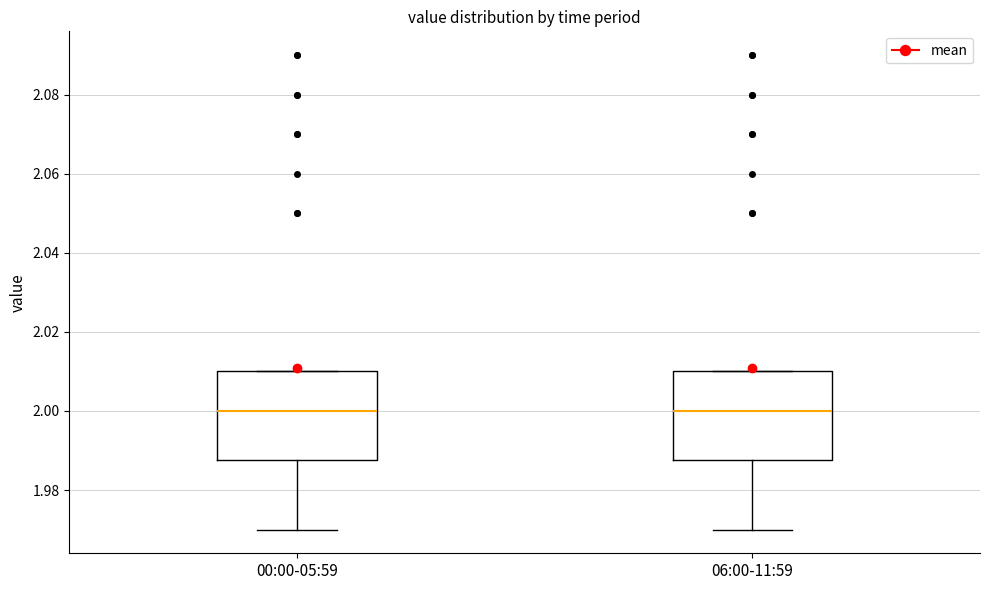

Where is the upper edge of the box for 06:00-11:59 on the y-axis? The values are not printed on the chart, so give them approximately, as read against the axis.

2.010